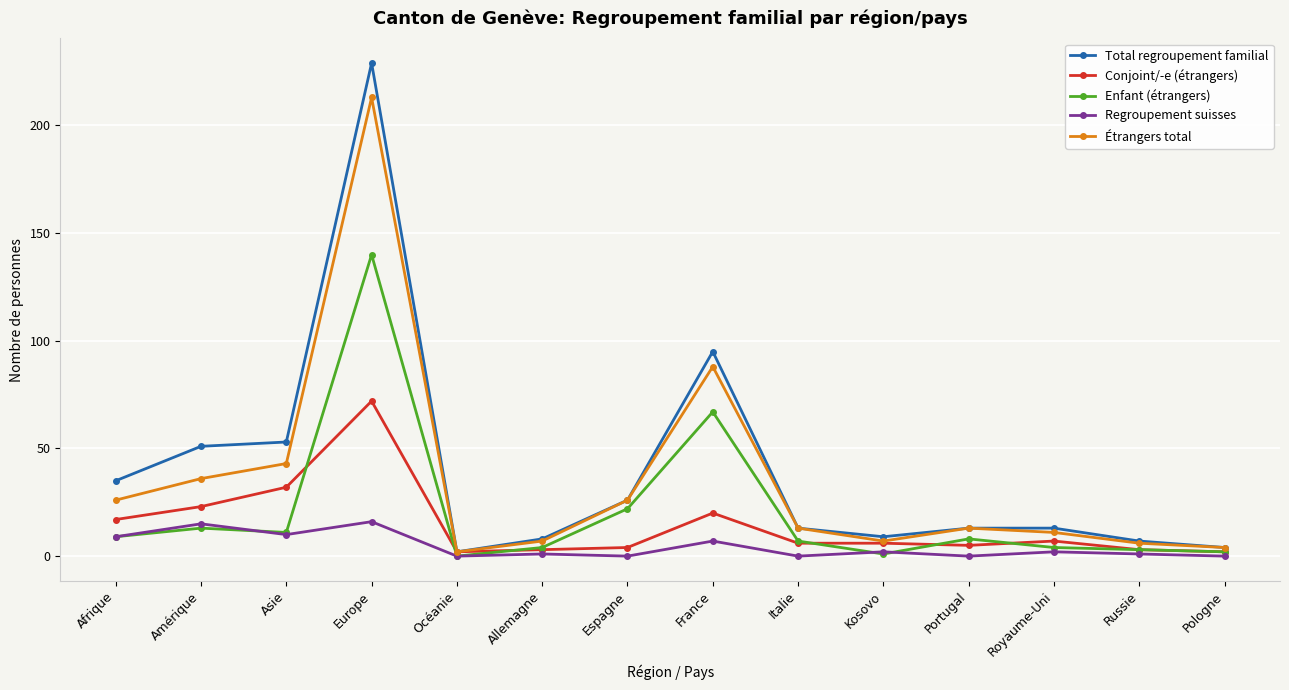

Which series has the largest range (max minus min)?

Total regroupement familial